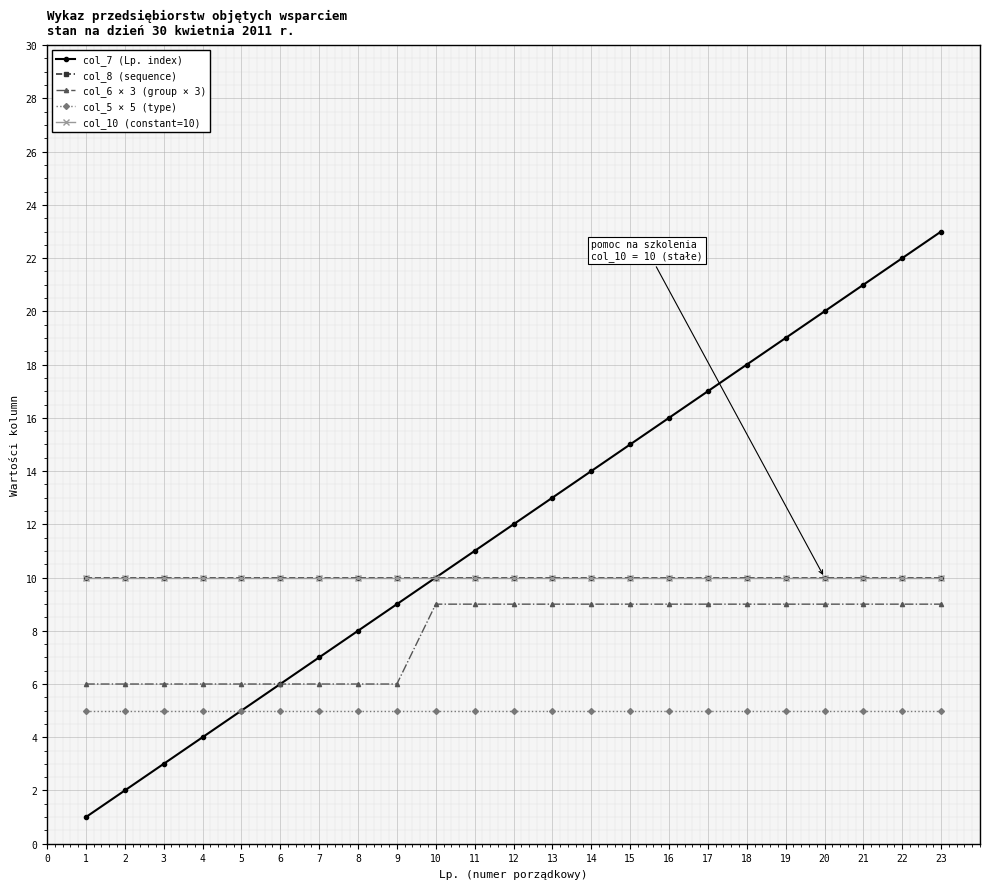

Does the chart have visible grid lines?

Yes